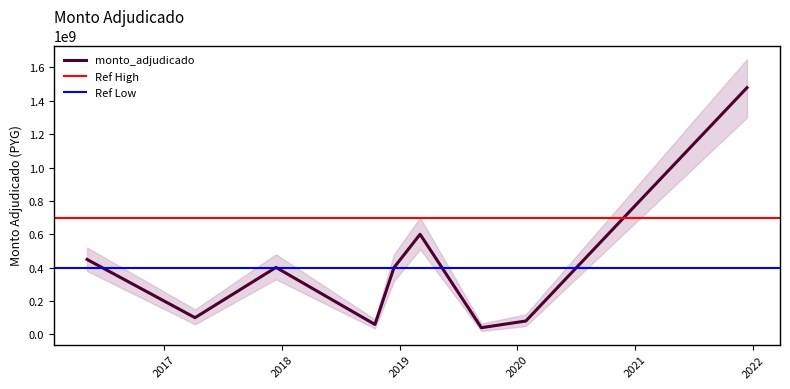

Reading right to left, list all the values displayed in this chart.

2021-12-13=1478756400	2020-01-27=80000000	2019-09-11=40000000	2019-03-05=600000000	2018-12-14=400000000	2018-10-16=59400700	2017-12-13=401280000	2017-04-06=100000000	2016-05-06=449040000